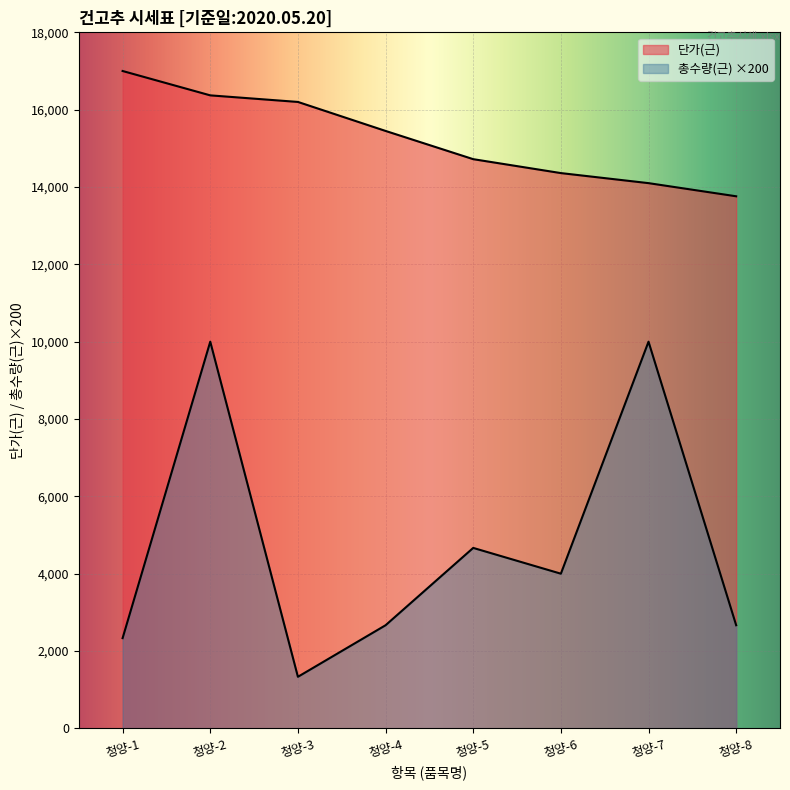

Reading left to right, transcribe all the data shown in this chart.

단가(근): 청양-1=17000.0	청양-2=16370.0	청양-3=16200.0	청양-4=15450.0	청양-5=14720.0	청양-6=14360.0	청양-7=14100.0	청양-8=13760.0
총수량(근): 청양-1=2333.3	청양-2=10000.0	청양-3=1333.3	청양-4=2666.7	청양-5=4666.7	청양-6=4000.0	청양-7=10000.0	청양-8=2666.7